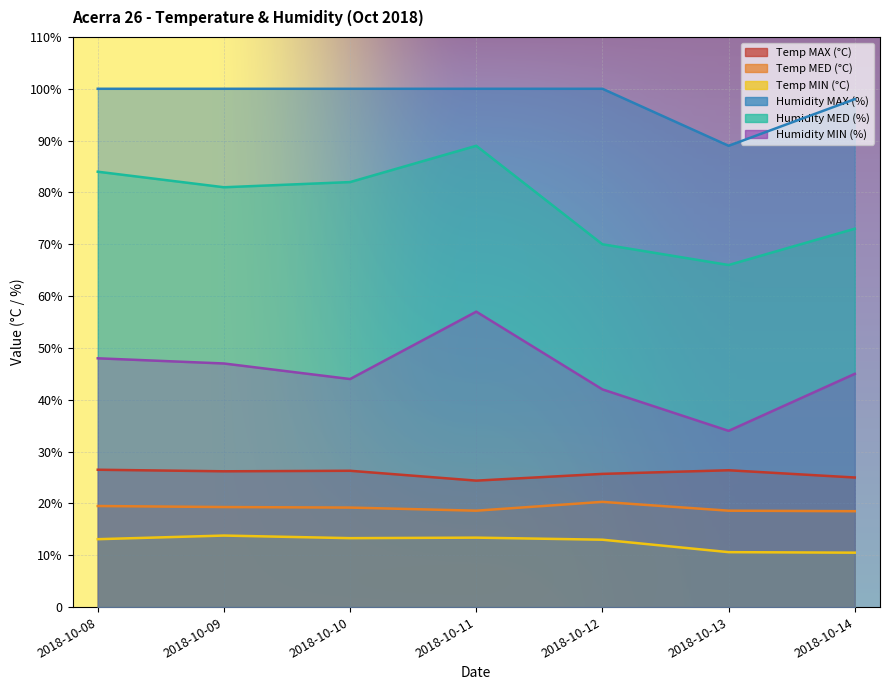

At which label does Humidity MED (%) first exceed 81?

2018-10-08